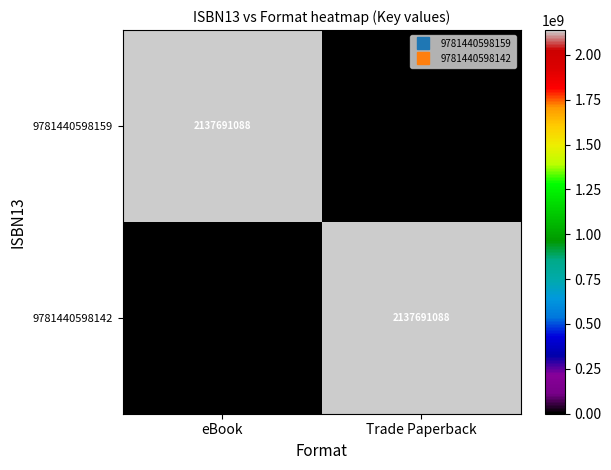

How many categories are shown in the chart?

2